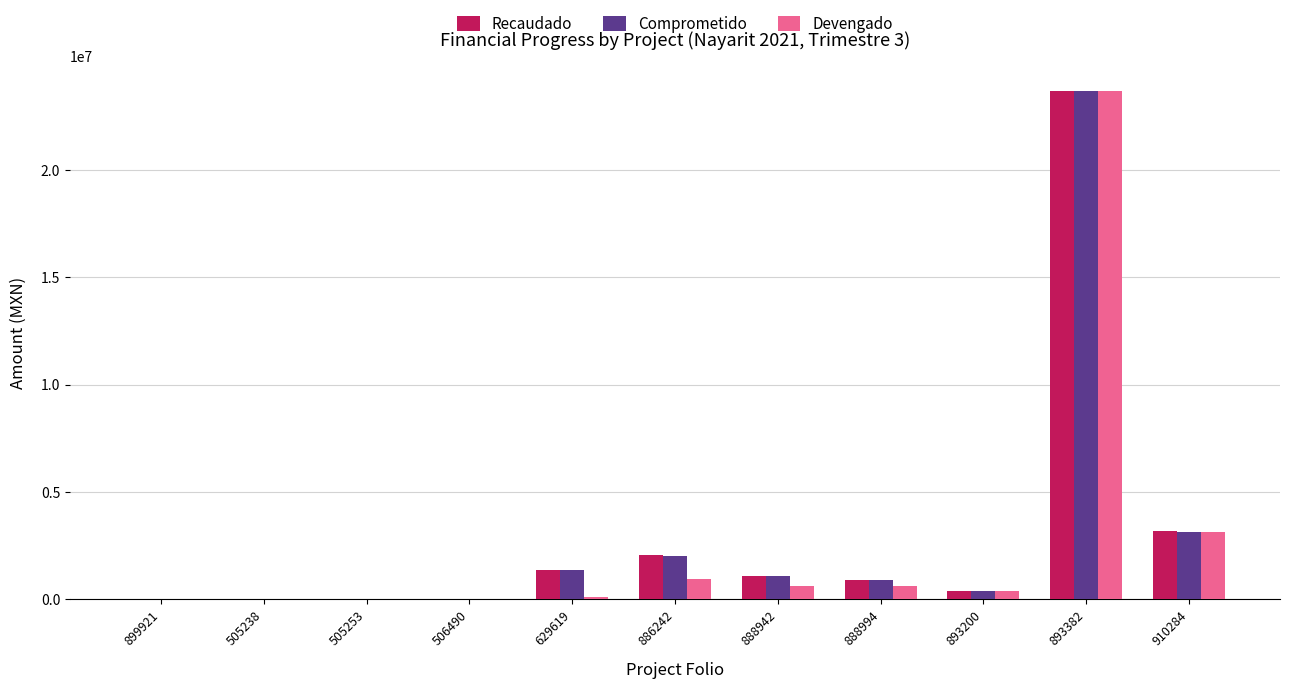

True or false: Comprometido has a value of 599491.8 at 629619.

False